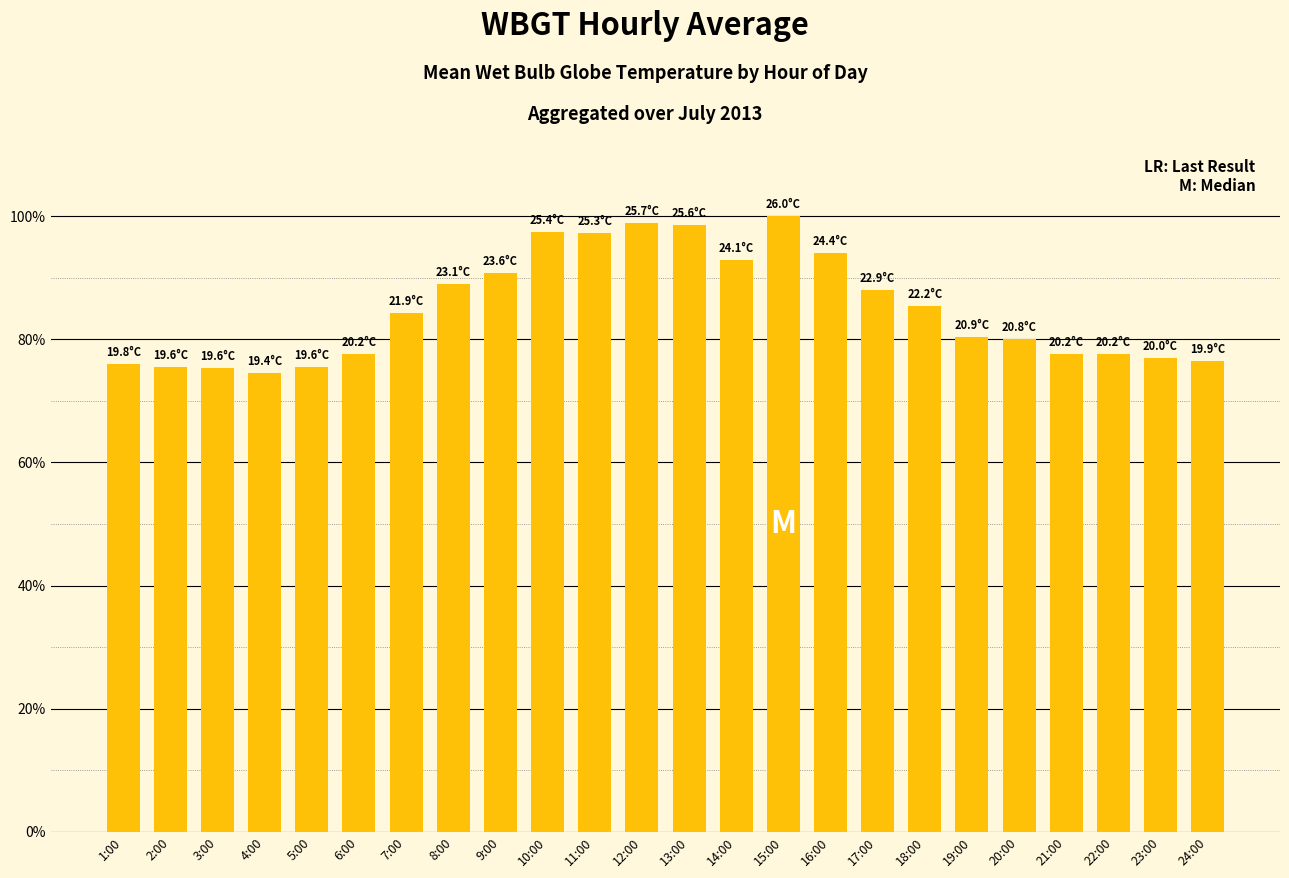

What position from the left is 11:00?

11